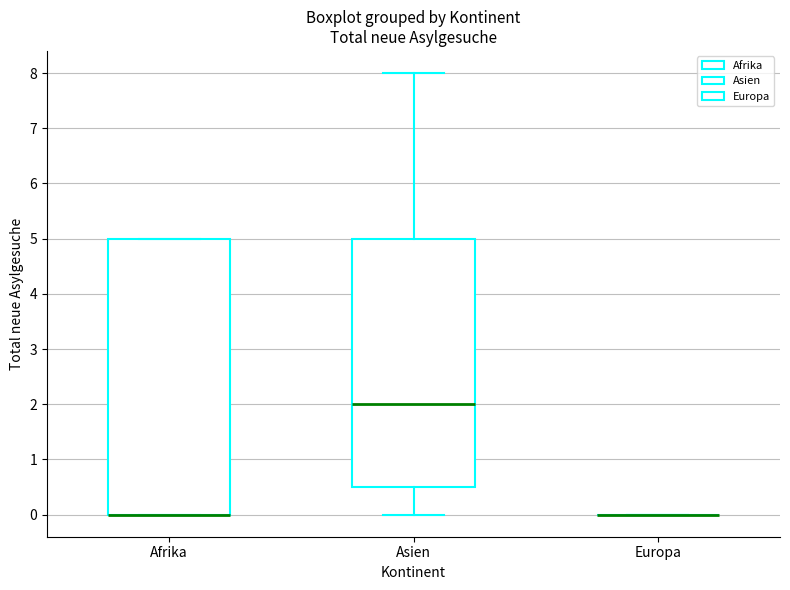

Comparing the boxes themselves (not the whiskers), which one is the tallest?

Afrika